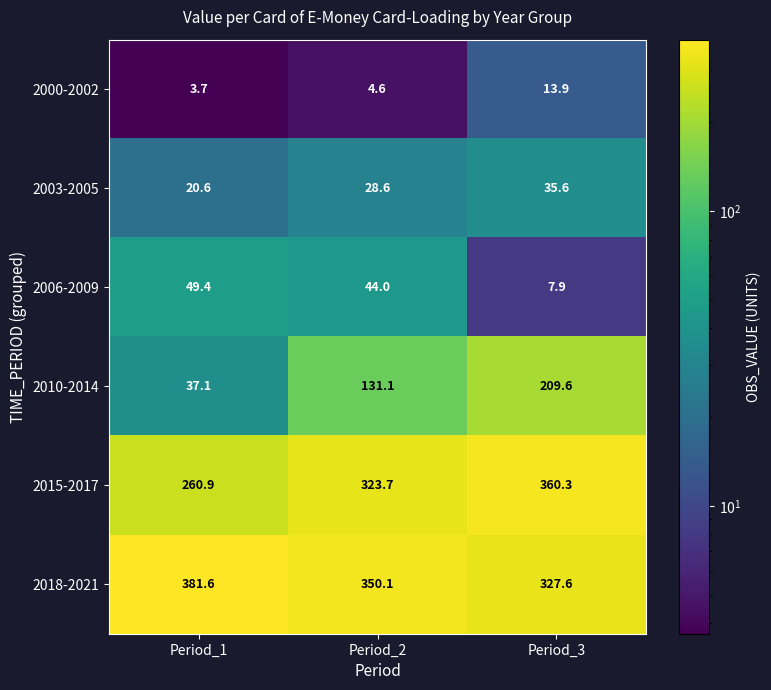

How many categories are shown in the chart?

3